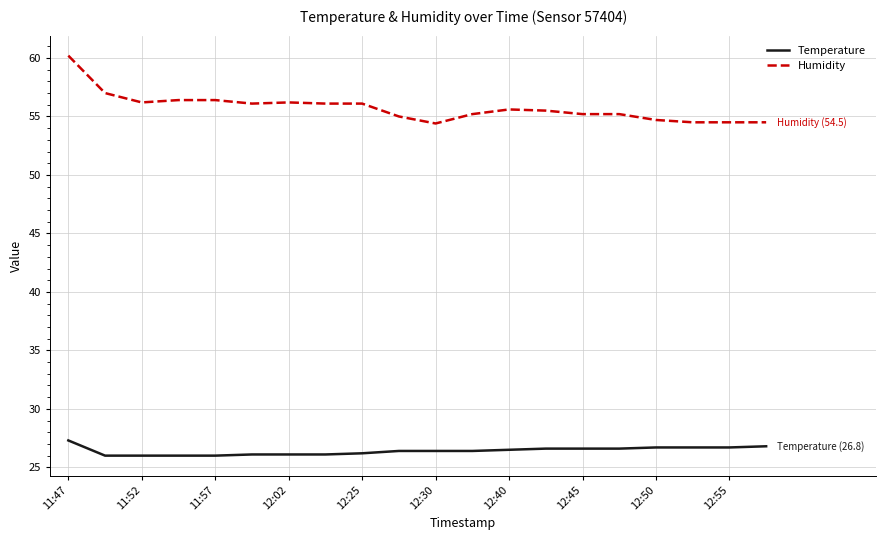

Which series has the largest range (max minus min)?

Humidity